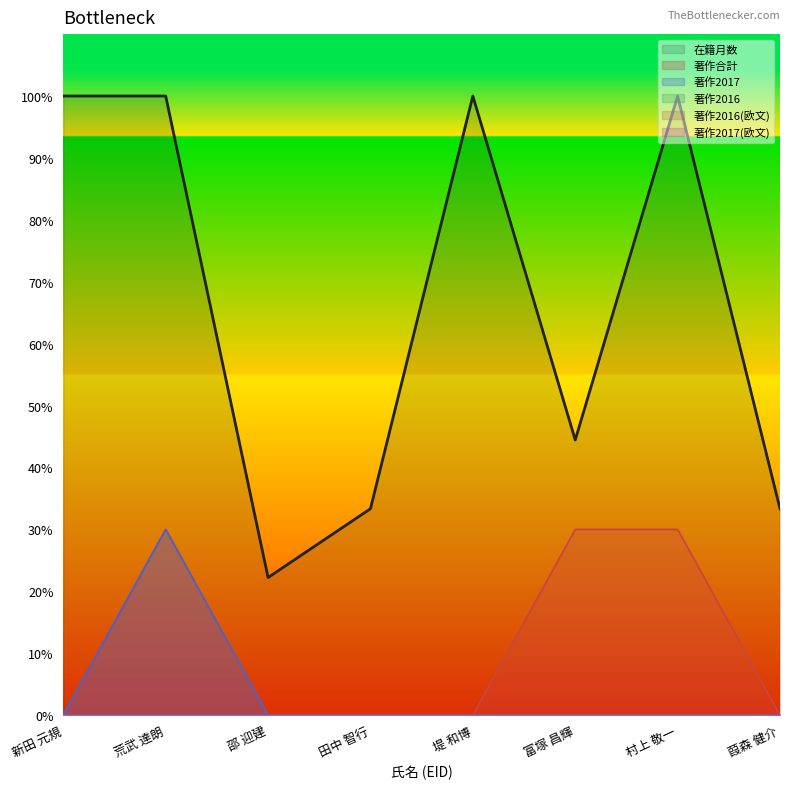

In 在籍月数, how many points are lower than both neighbors (excluding endpoints)?

2